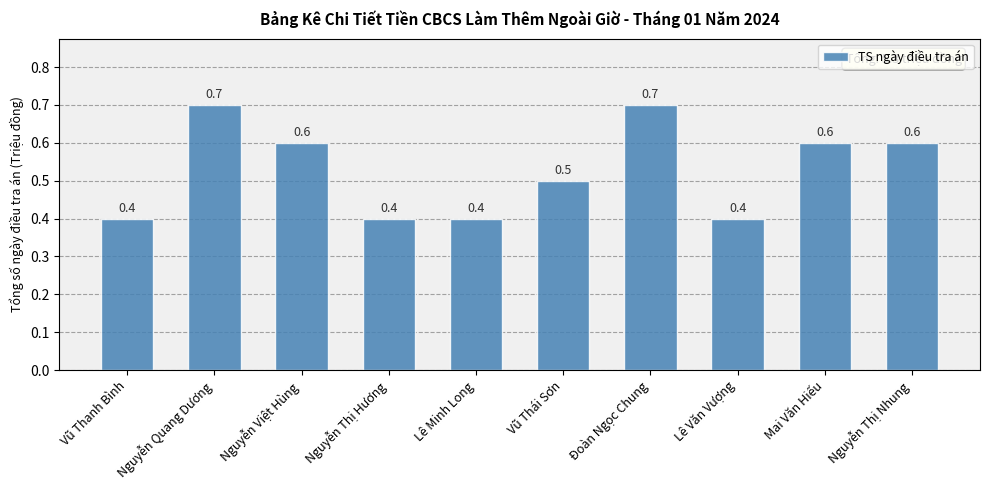

Count the values in the range 0 to 1.

10